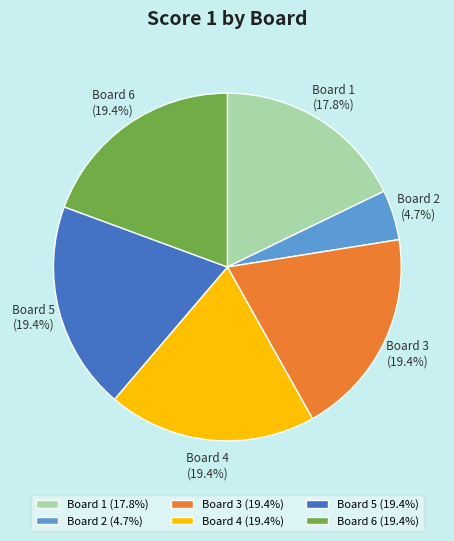

Approximately how many times larger is the value at Board 1 compared to Board 2?

3.8